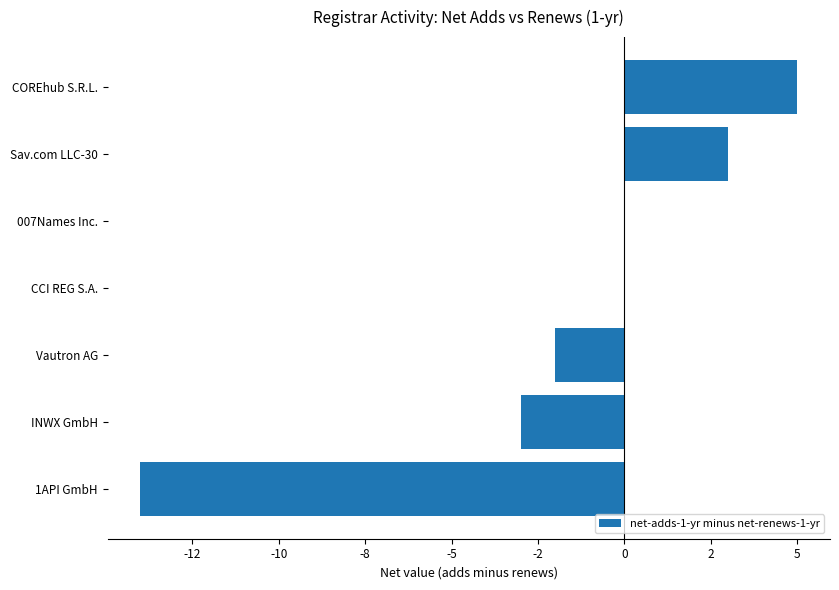

Are the bars horizontal?

Yes